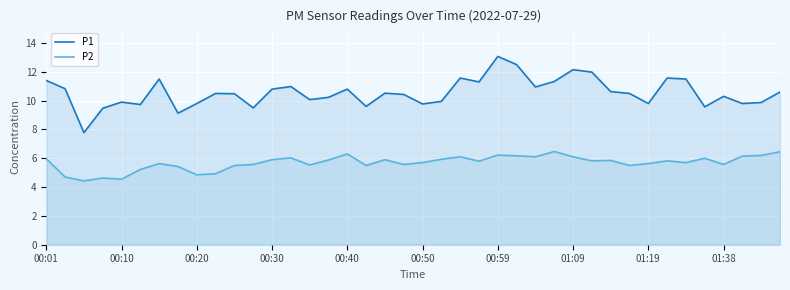

True or false: P2 and P1 cross at least once.

False